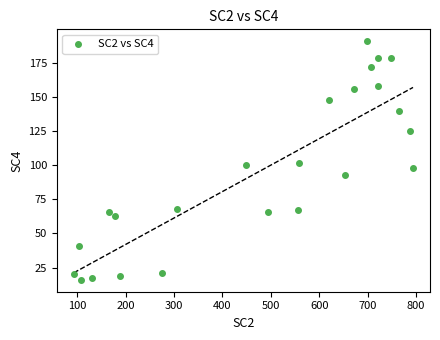

What is the range of Y values (max minus min)?

175